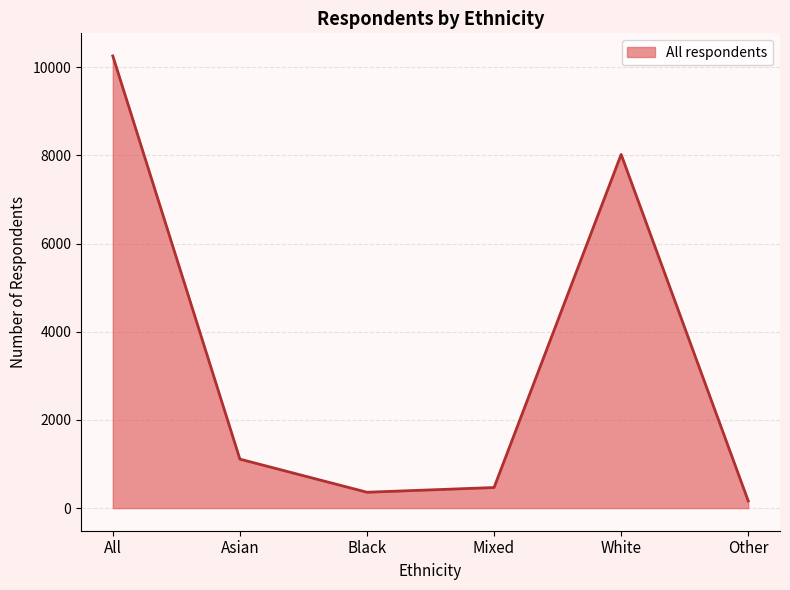

List the labels in order of value, largest first.

All, White, Asian, Mixed, Black, Other